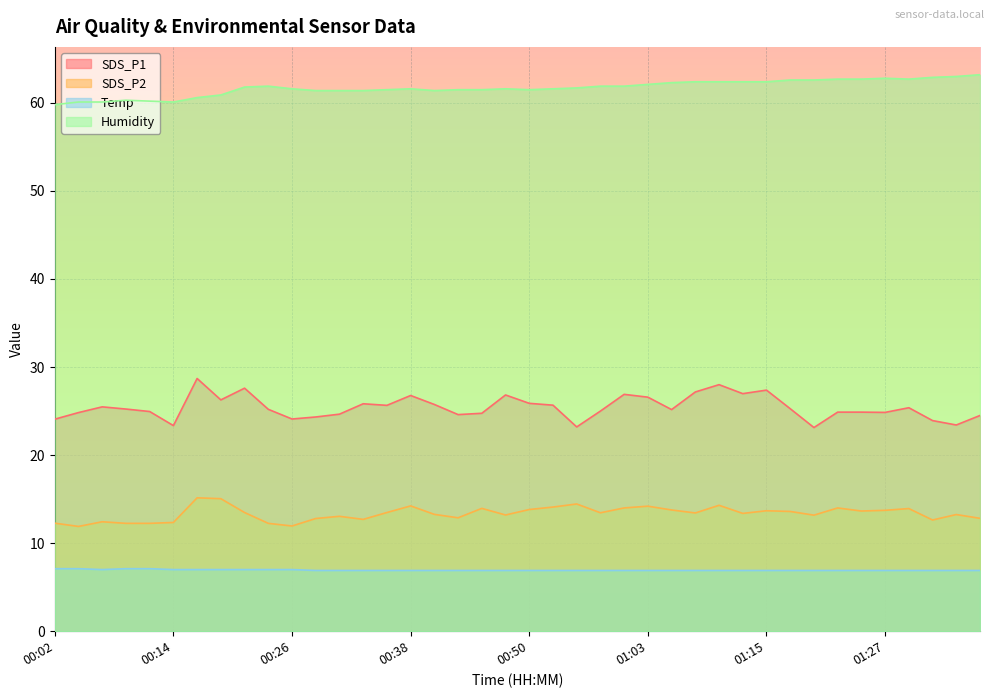

What position from the right is 00:14?

35